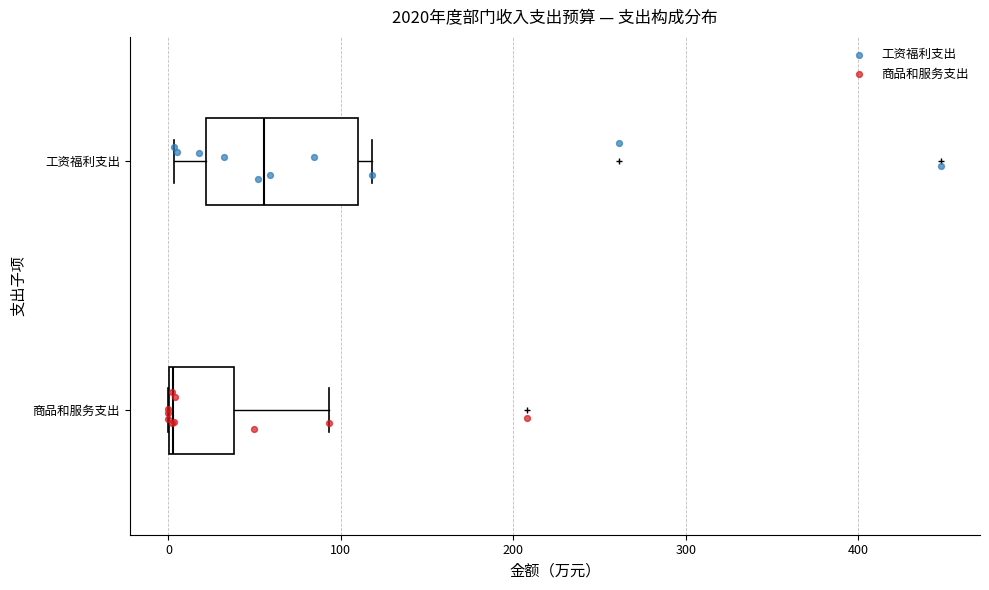

Reading bottom to top, read every box against the x-axis: the position of its median line, the range the box covers, and the ends of its whiskers. The values are not printed on the chart, so give them approximately, as read against the axis.

商品和服务支出: median 0, box 0 to 40, whiskers 0 to 90
工资福利支出: median 60, box 20 to 110, whiskers 0 to 120